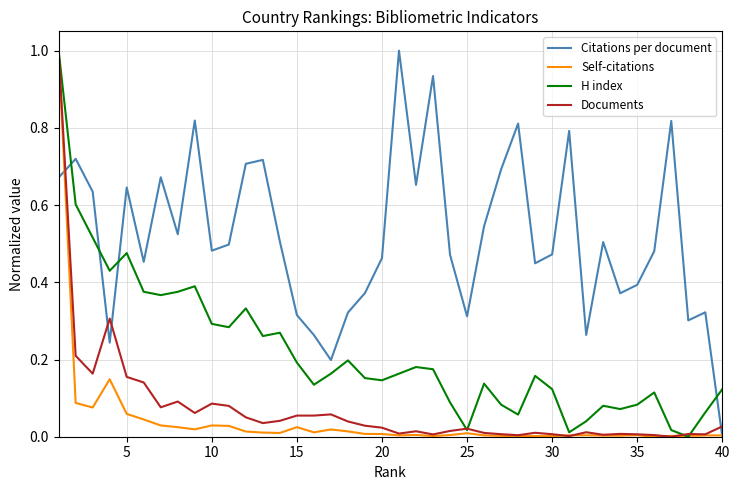

How many intersections are there between Citations per document and H index?

4